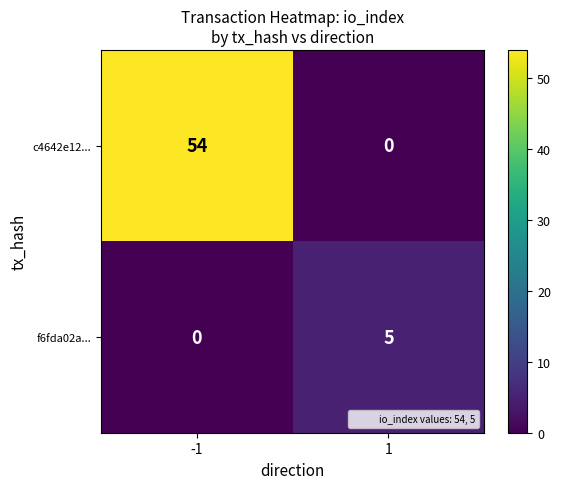

Which series has the widest spread of values?

c4642e12...